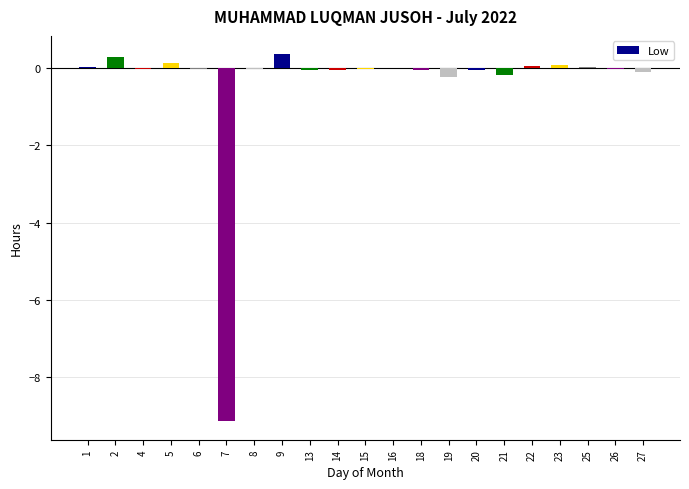

What is the greatest value displayed?

0.4